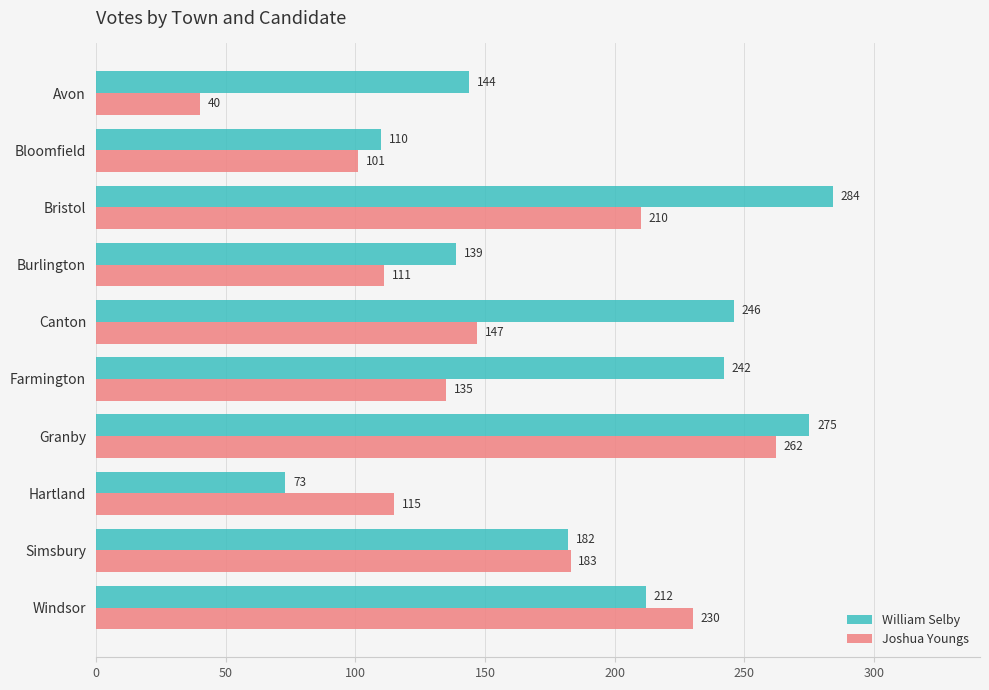

What is the total value across all series at Windsor?

442